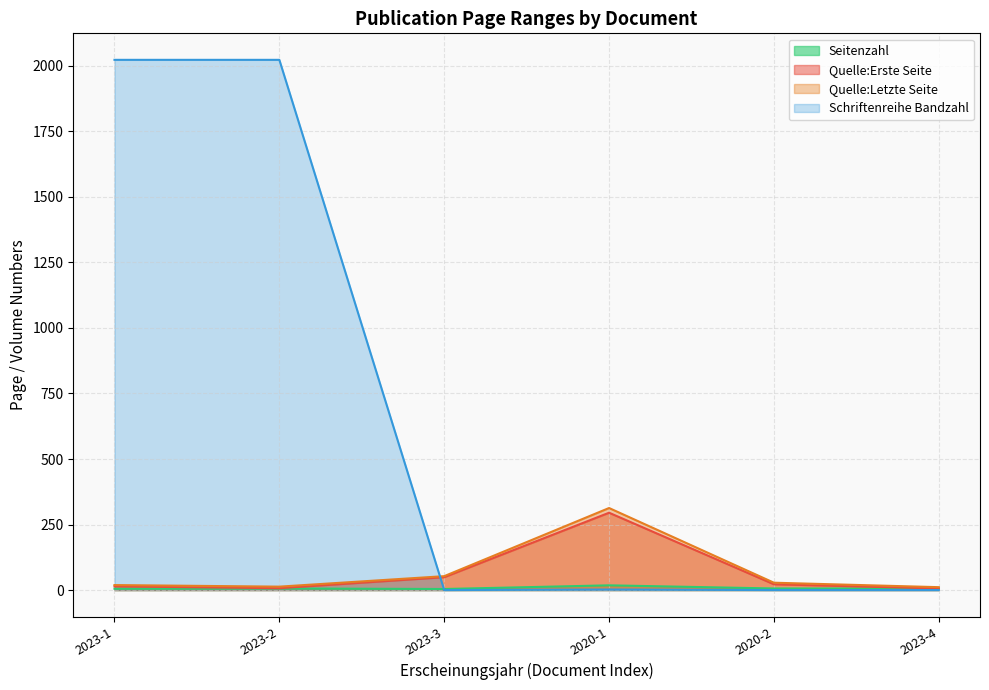

What is the label of the 6th point from the left?

2023-4